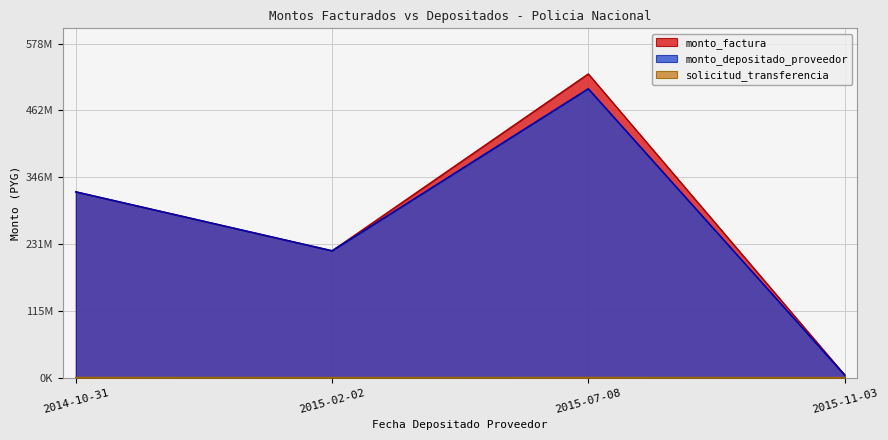

Where does the monto_factura series first go above 79494927?

2014-10-31